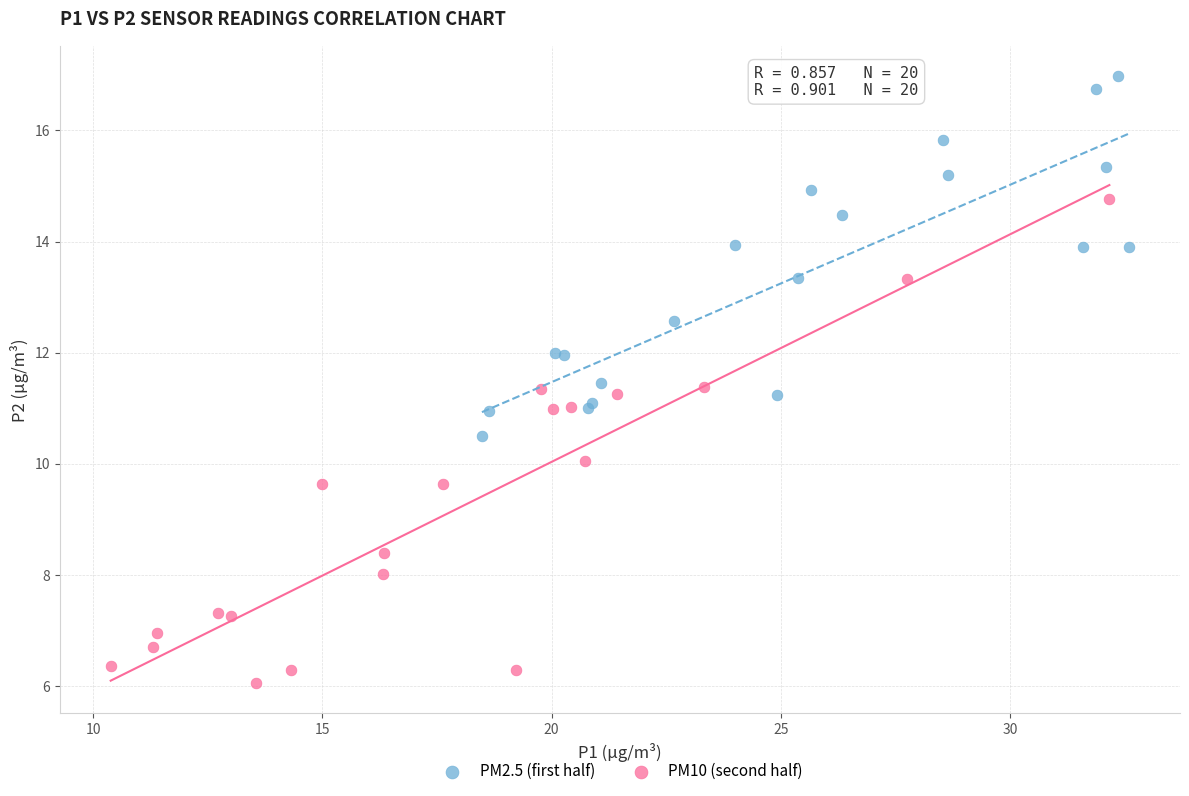

Which series has the largest Y range (max minus min)?

PM10 (second half)